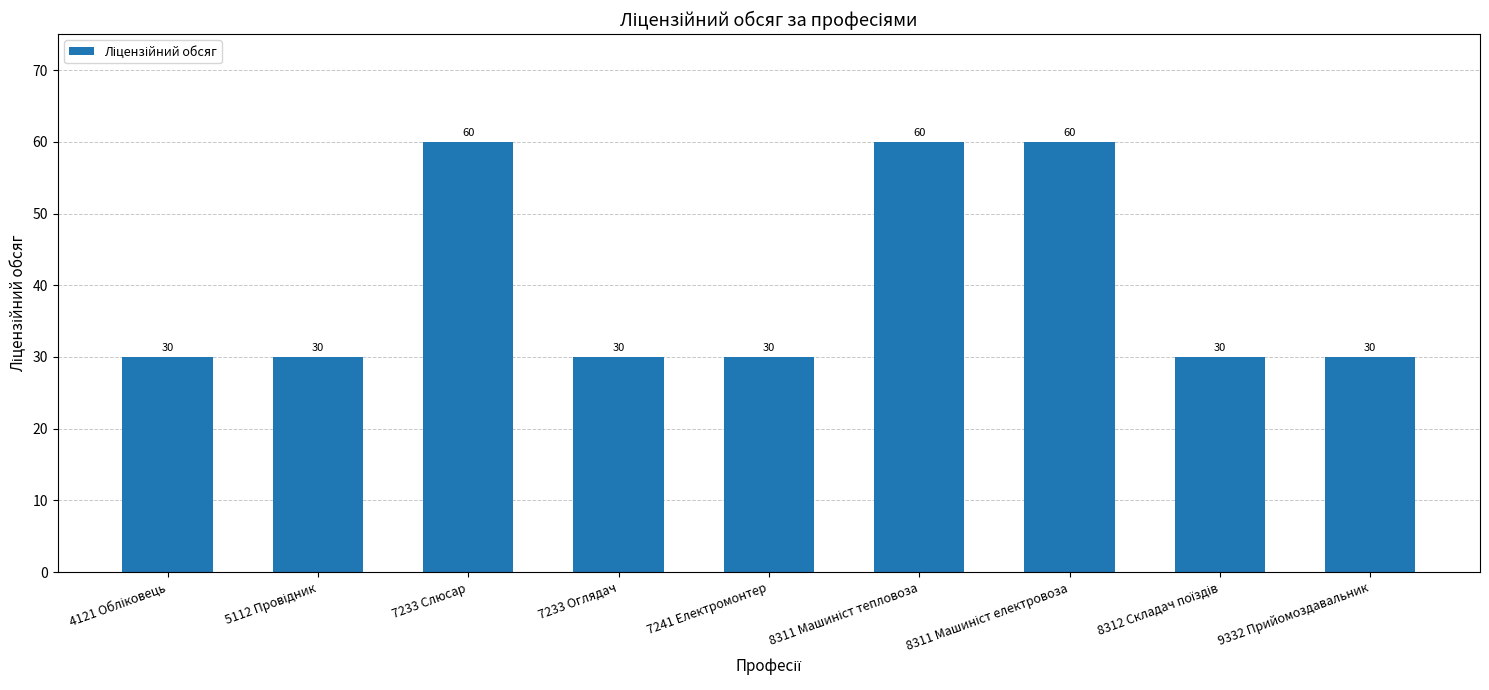

What is the value of the 3rd bar from the left?

60